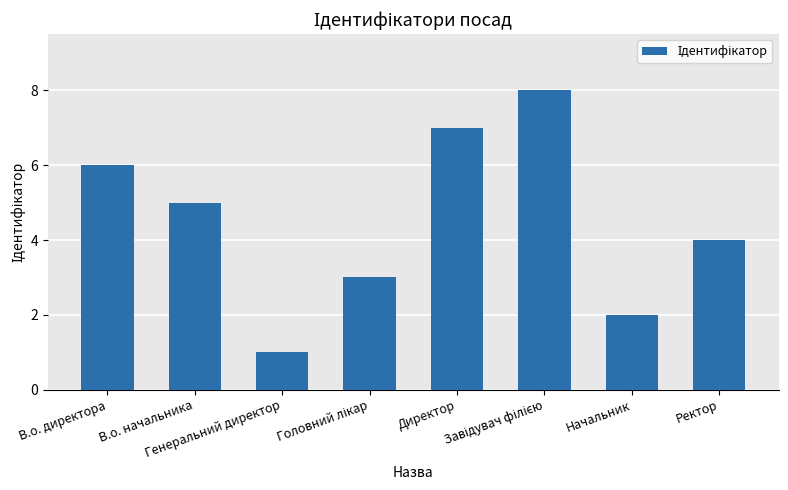

What is the sum of all values?

36